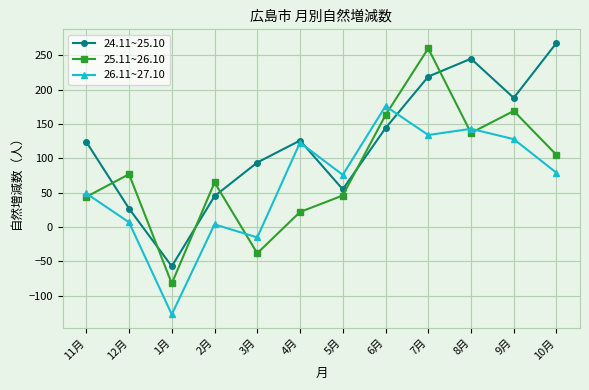

What is the highest value of the 25.11~26.10 series?

260